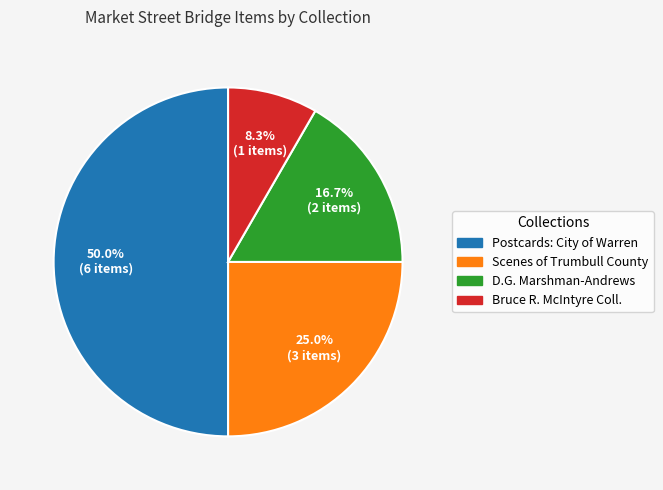

What is the smallest slice in the pie chart?

Bruce R. McIntyre Collection